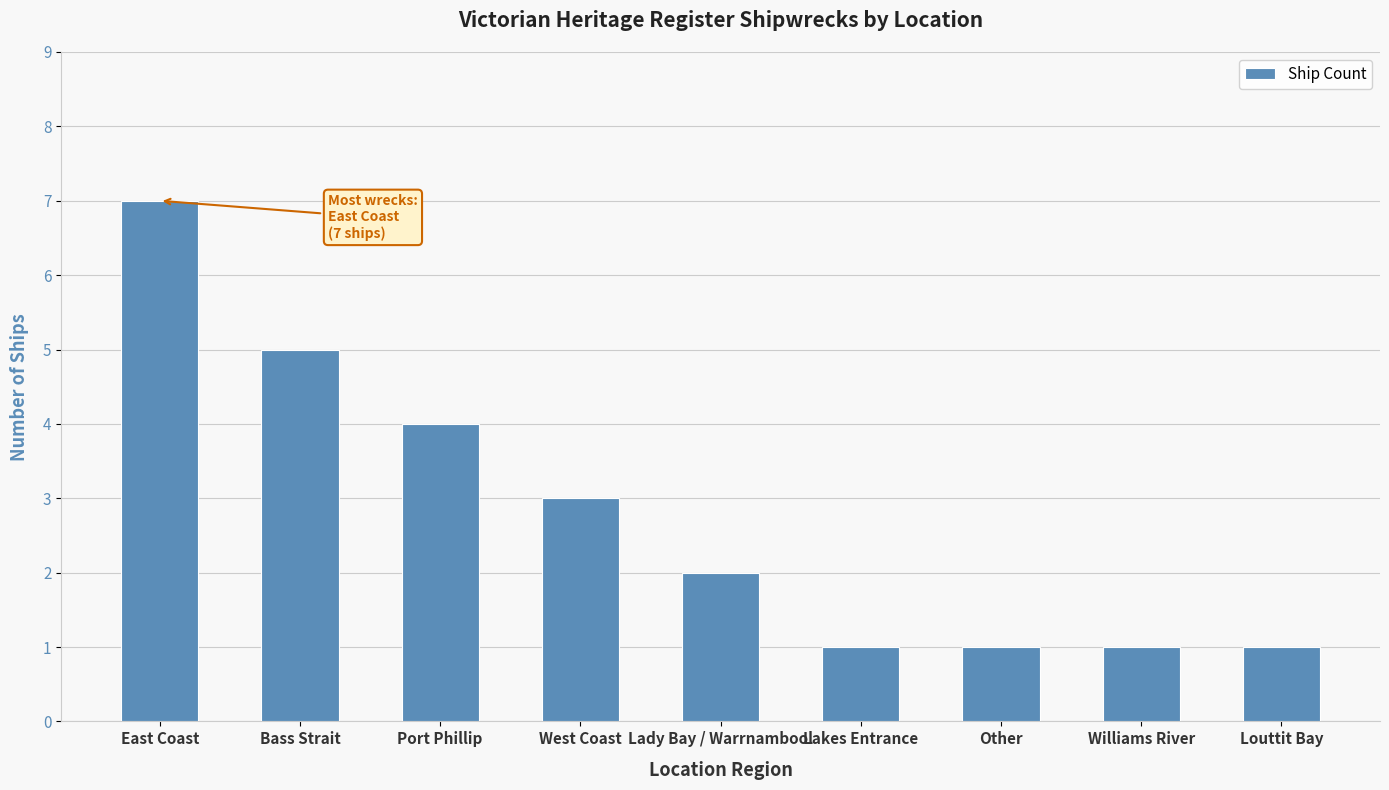

True or false: the data shows 1 at Williams River.

True